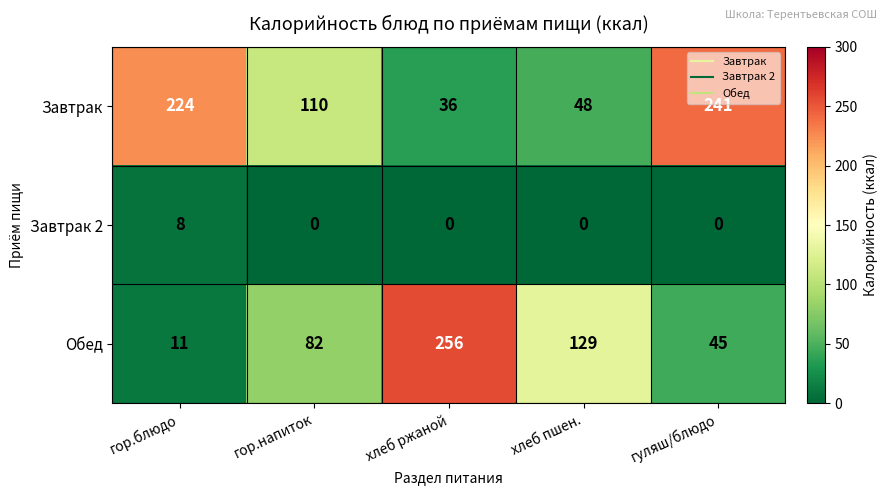

How many data points does each series have?

5